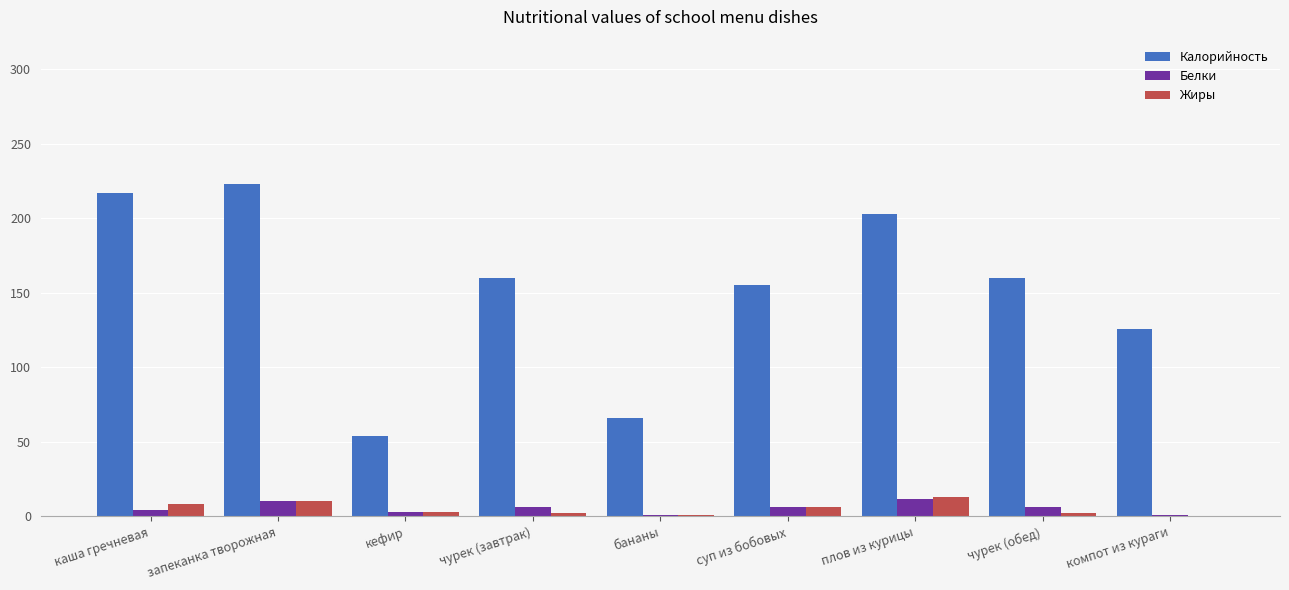

What is the maximum value shown in the chart?

223